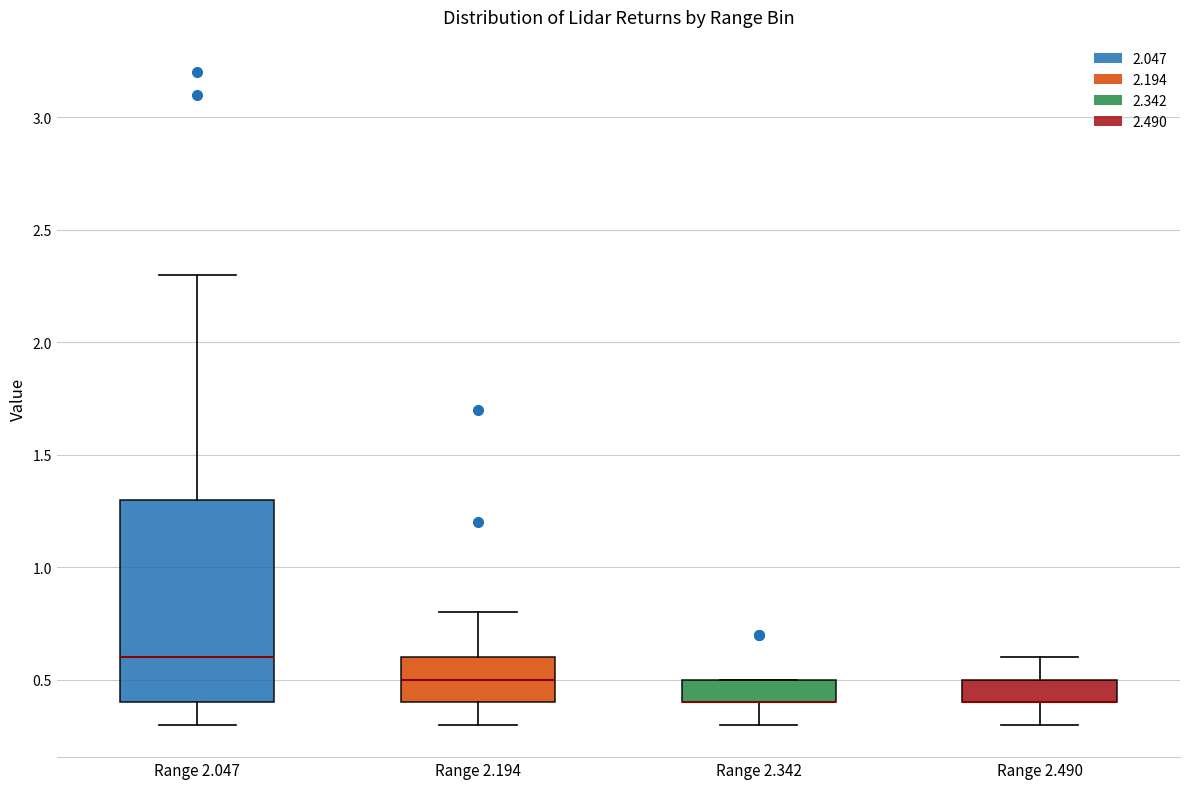

Reading left to right, transcribe this box plot: for each box, give where its median line is, the range the box spans, and where its two whiskers end, as read against the y-axis. The values are not printed on the chart, so give them approximately, as read against the axis.

Range 2.047: median 0.6, box 0.4 to 1.3, whiskers 0.3 to 2.3
Range 2.194: median 0.5, box 0.4 to 0.6, whiskers 0.3 to 0.8
Range 2.342: median 0.4 (drawn on the box's lower edge), box 0.4 to 0.5, whiskers 0.3 to 0.5
Range 2.490: median 0.4 (drawn on the box's lower edge), box 0.4 to 0.5, whiskers 0.3 to 0.6